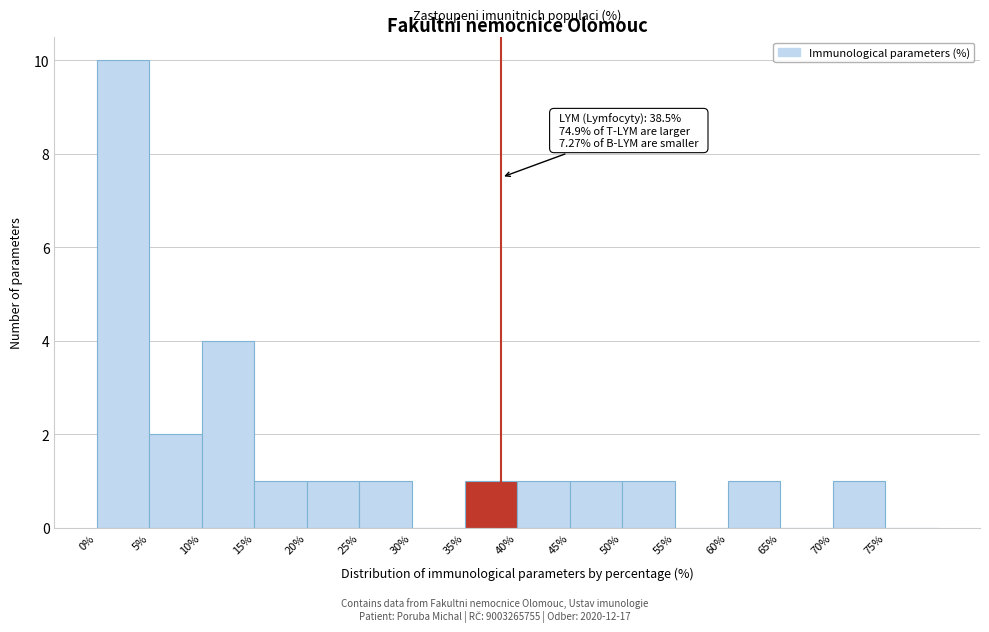

Over which range of the x-axis is the bar tallest?

0 to 5